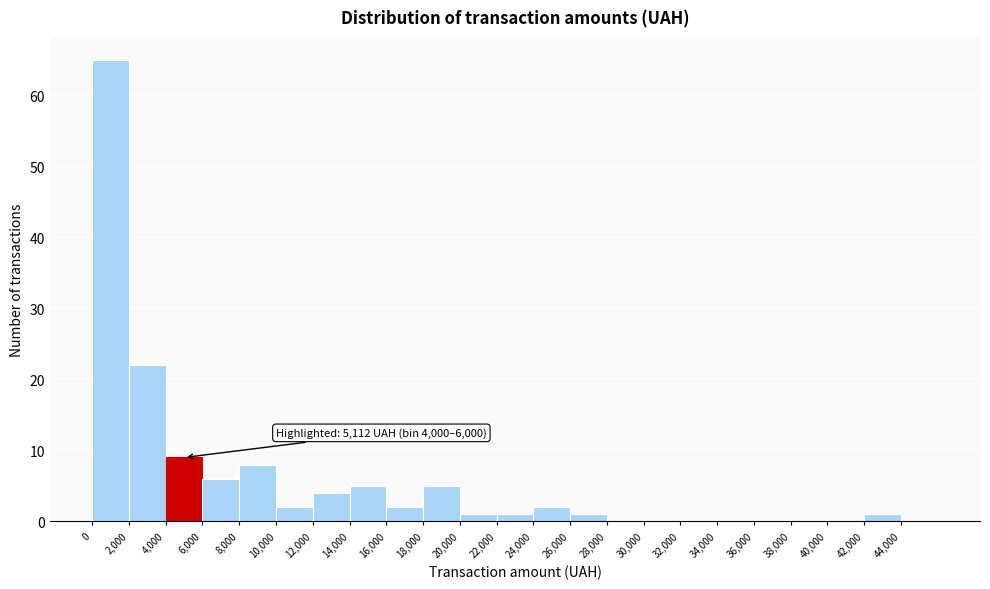

Which range on the x-axis has the tallest bar?

0 to 2000